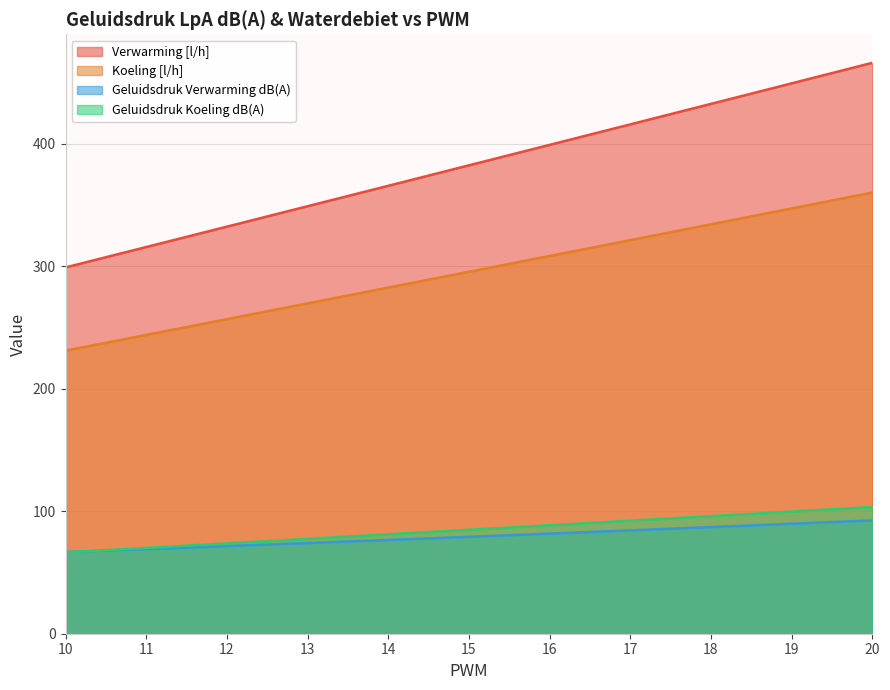

Which series ends up on top after the final intersection of Geluidsdruk Verwarming dB(A) and Geluidsdruk Koeling dB(A)?

Geluidsdruk Koeling dB(A)